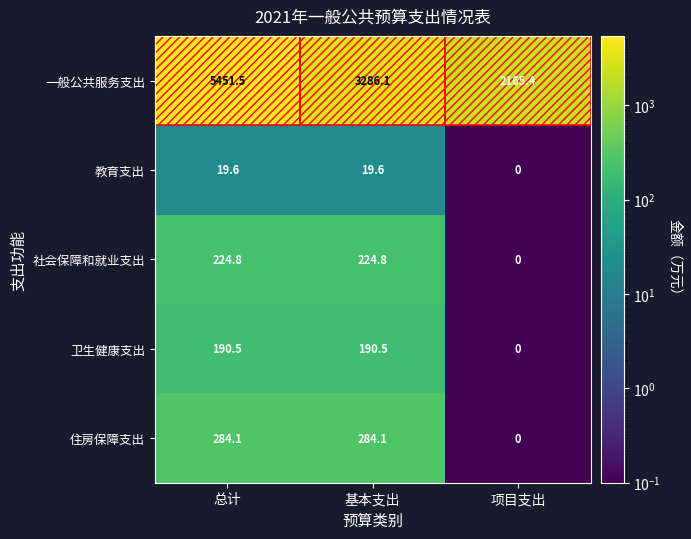

What is the total value across all series at 项目支出?

2165.4